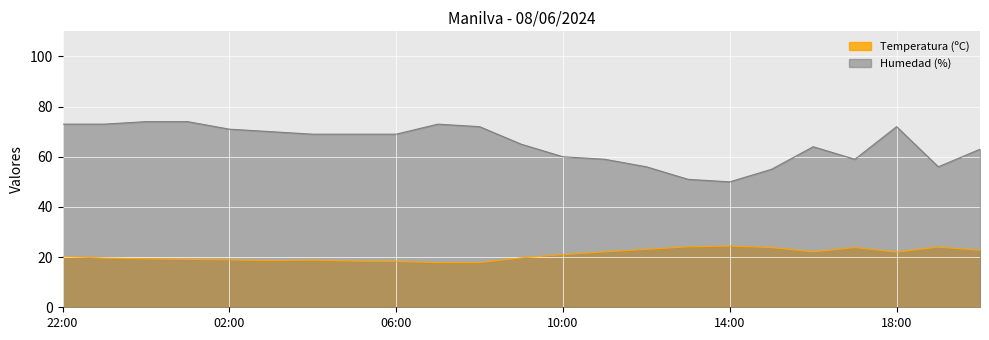

At which category does Temperatura (ºC) reach its first local valley?

03:00